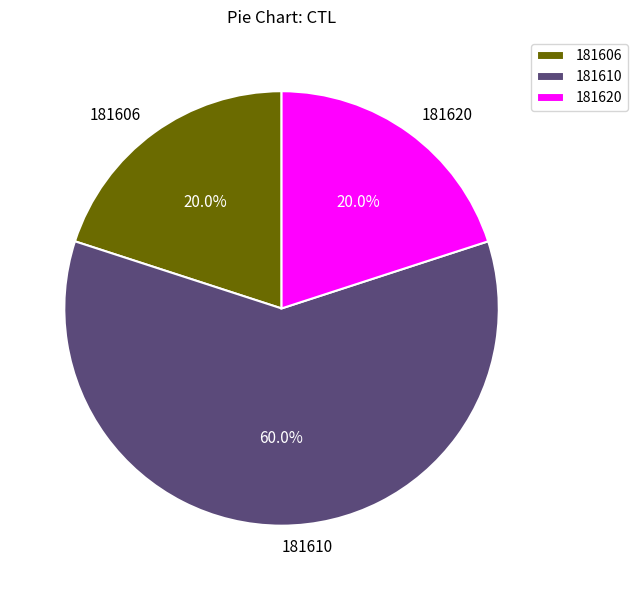

True or false: 181606 accounts for 32% of the total.

False